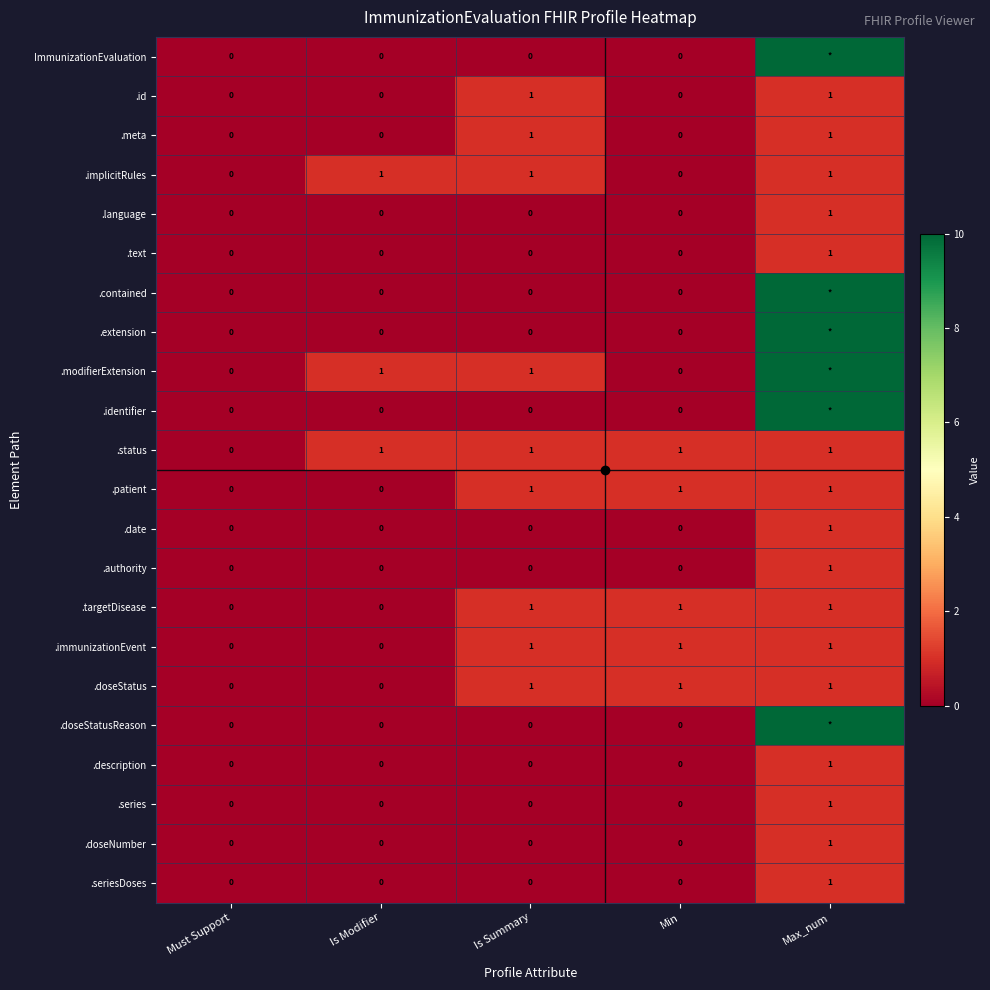

True or false: .modifierExtension has a value of 1 at Is Modifier.

True